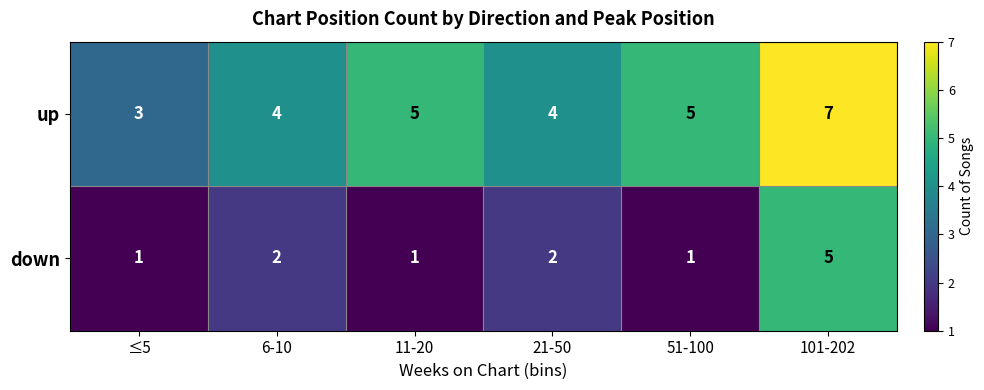

What is the difference between the down values at ≤5 and 101-202?

4